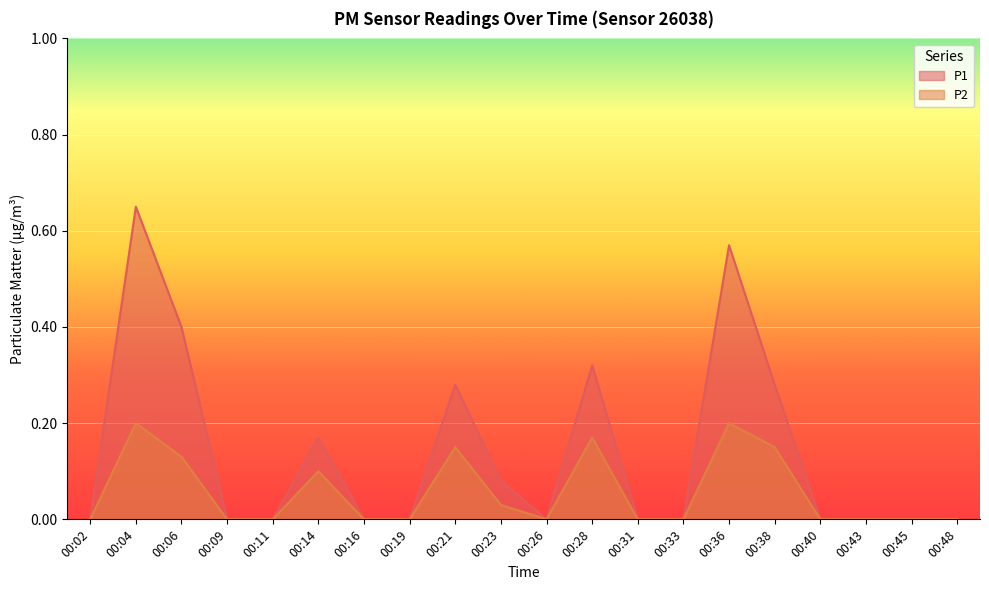

The P1 series shows 0.7 at 00:06. True or false?

False